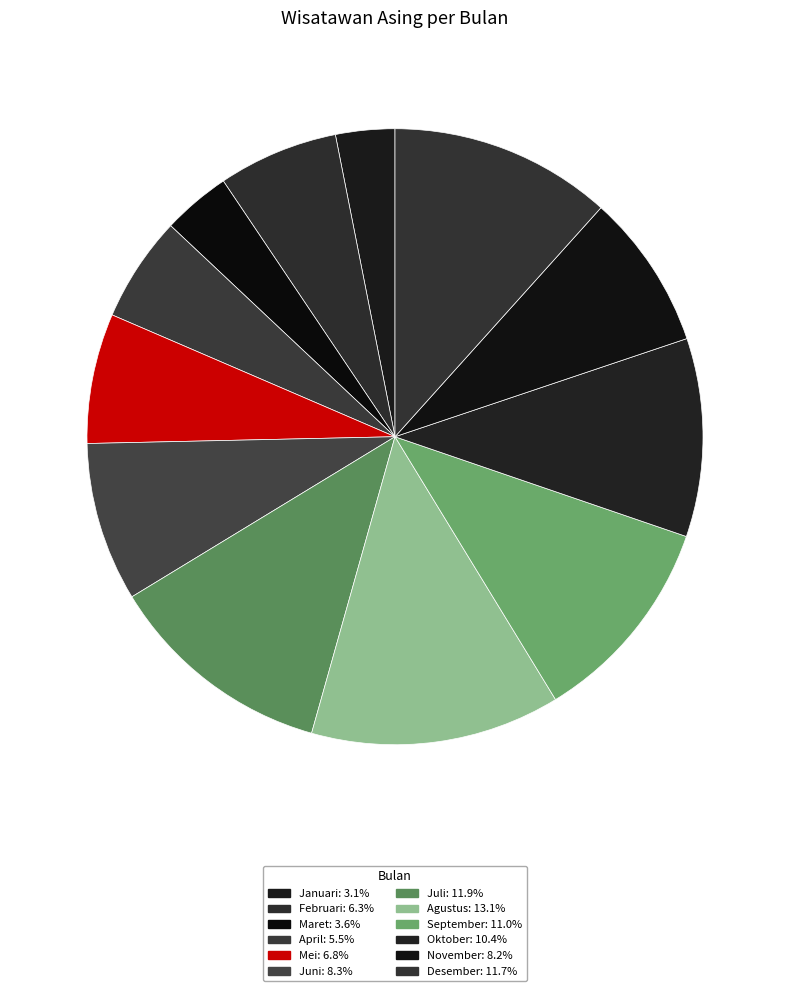

Which has a higher value, April or Oktober?

Oktober